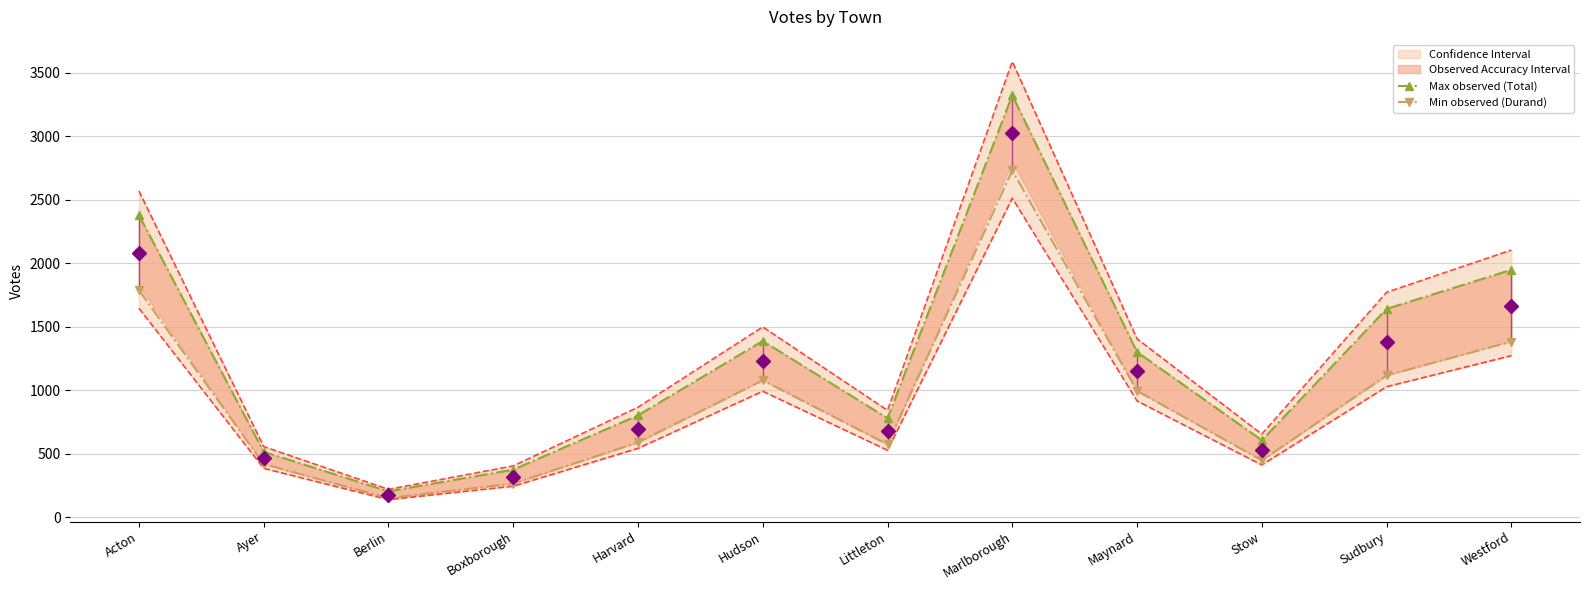

True or false: Min observed (Durand) and Max observed (Total) intersect in this chart.

False